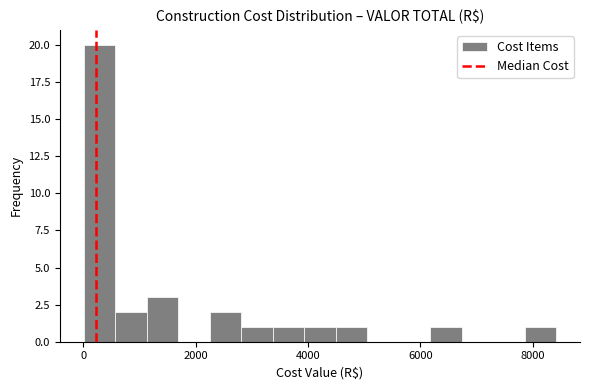

Around what value on the x-axis is the tallest bar? Give the approximate position of its centre, as read against the axis.

200